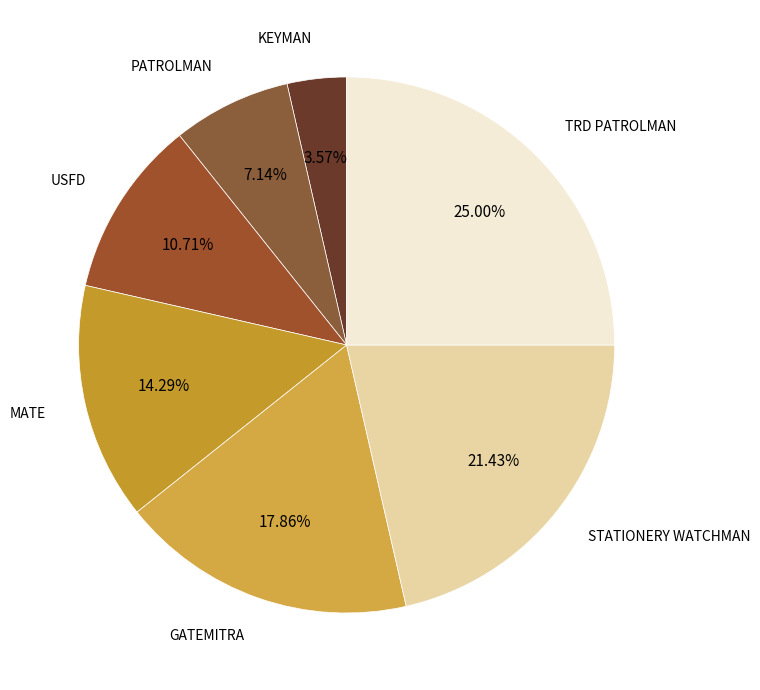

Rank the categories by value from lowest to highest.

KEYMAN, PATROLMAN, USFD, MATE, GATEMITRA, STATIONERY WATCHMAN, TRD PATROLMAN